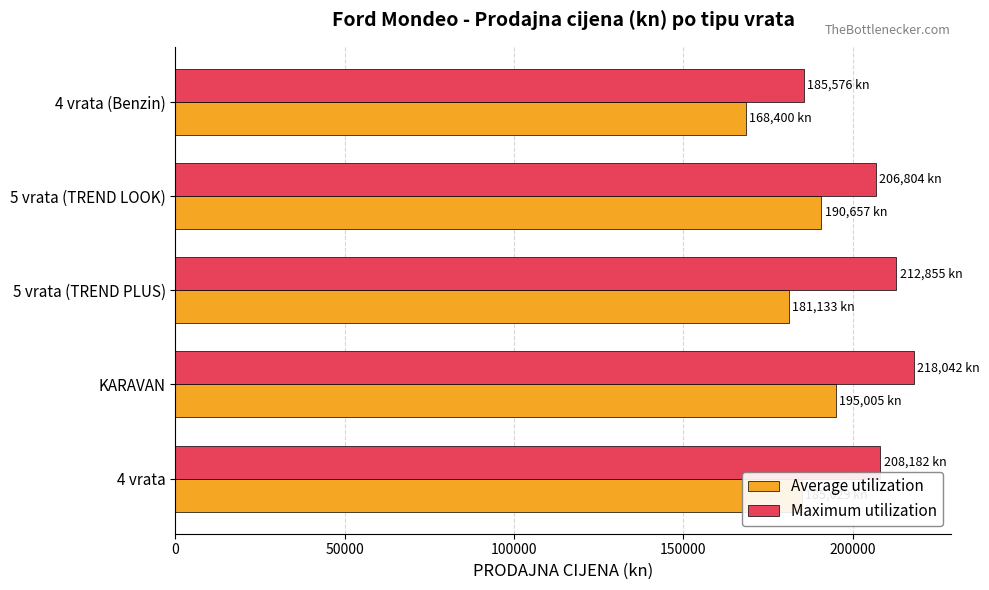

How many categories are shown in the chart?

5